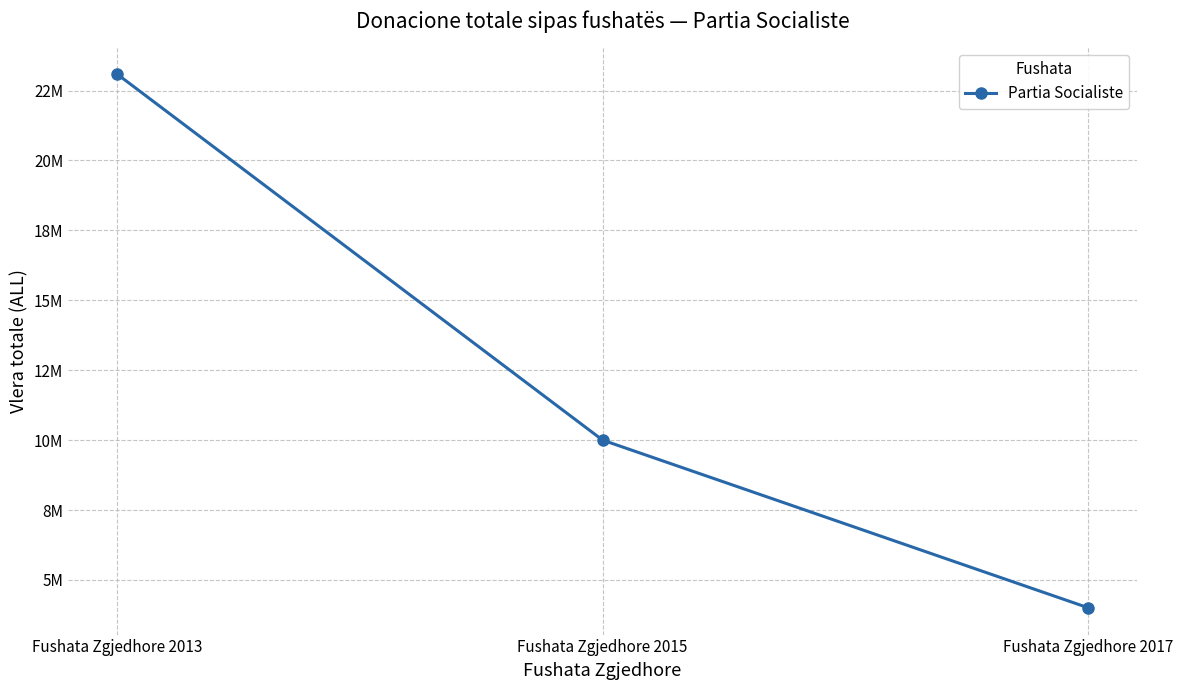

Is this an area chart (filled region under the line)?

No